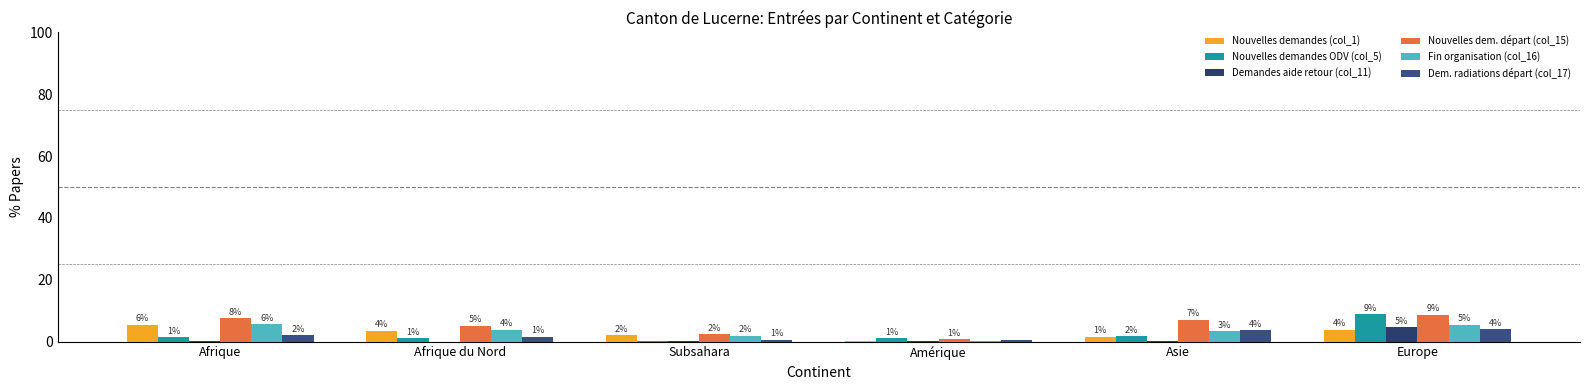

Reading left to right, what are all the values shown in this chart?

Nouvelles demandes (col_1): 5.5	3.5	2.0	0.2	1.5	3.8
Nouvelles demandes ODV (col_5): 1.4	1.1	0.2	1.1	1.7	8.8
Demandes aide retour (col_11): 0.1	0.0	0.1	0.1	0.2	4.7
Nouvelles dem. départ (col_15): 7.6	5.2	2.4	0.7	7.0	8.7
Fin organisation (col_16): 5.6	3.8	1.9	0.2	3.3	5.5
Dem. radiations départ (col_17): 2.0	1.5	0.6	0.5	3.7	4.0